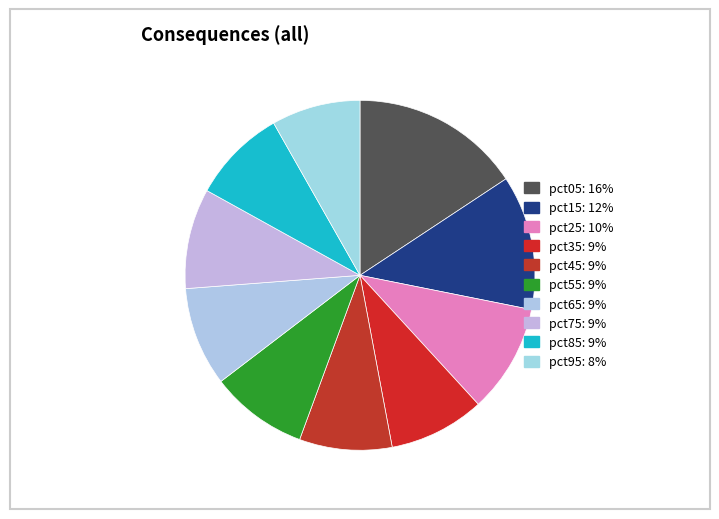

To the nearest percent, what is the difference between the pct35 and pct05 slice percentages?

7%